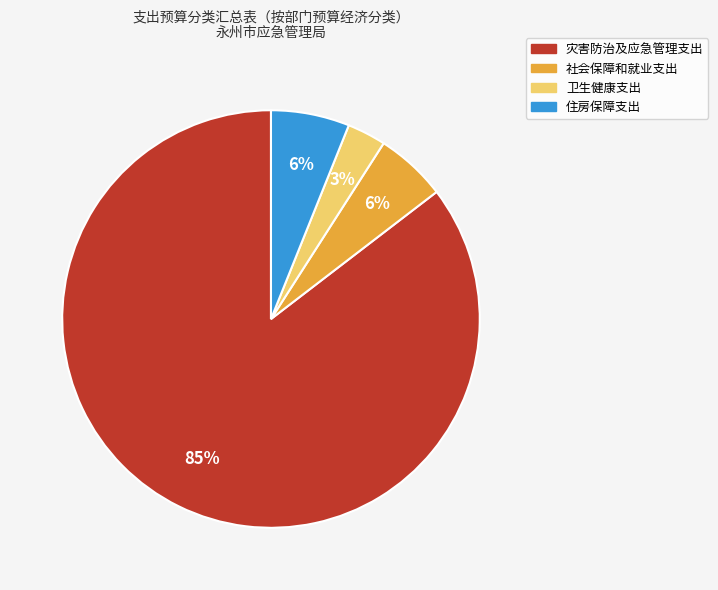

Which slice represents more than half of the pie?

灾害防治及应急管理支出